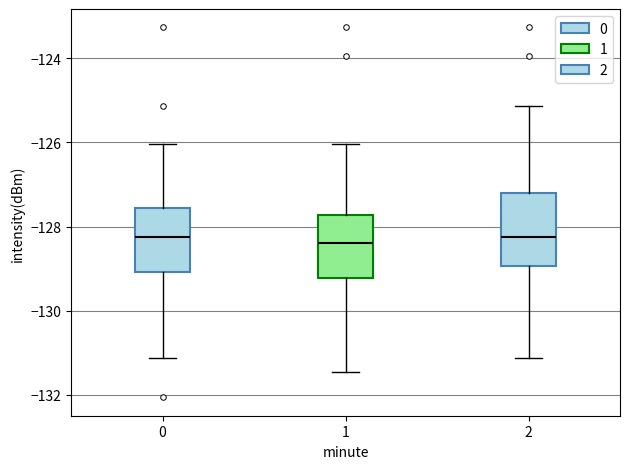

Reading left to right, read every box against the y-axis: the position of its median line, the range the box covers, and the ends of its whiskers. The values are not printed on the chart, so give them approximately, as read against the axis.

0: median -128.2, box -129.0 to -127.6, whiskers -131.2 to -126.0
1: median -128.4, box -129.2 to -127.8, whiskers -131.4 to -126.0
2: median -128.2, box -129.0 to -127.2, whiskers -131.2 to -125.2